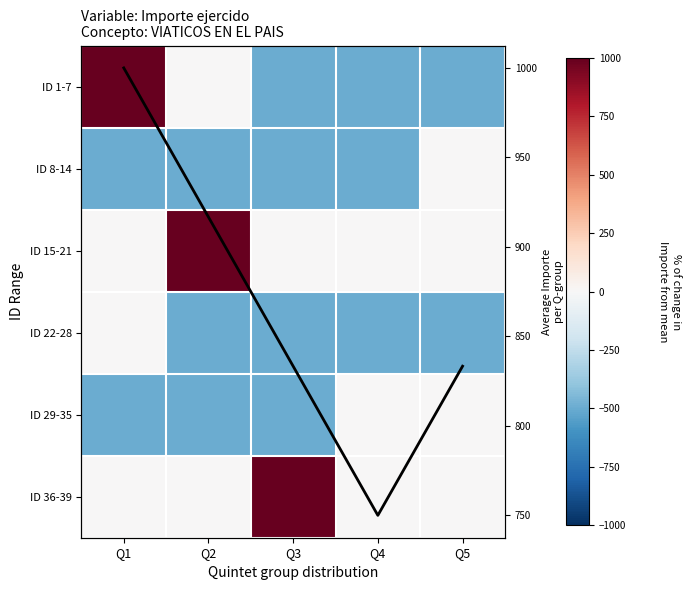

At which category is the sum across all series the highest?

Q1